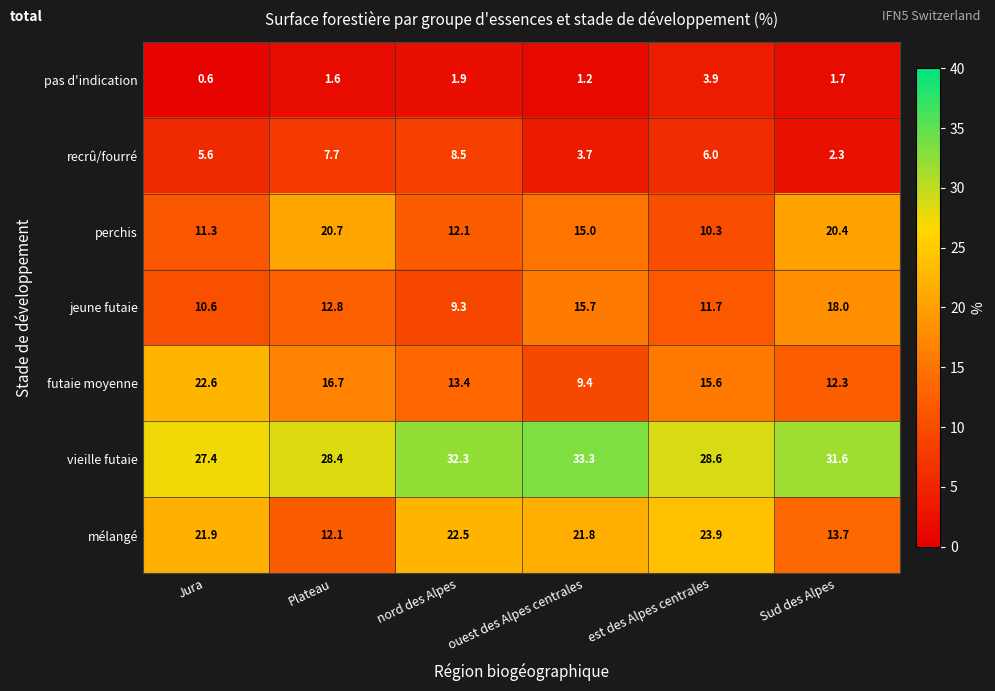

What is the total value across all series at Jura?

100.0